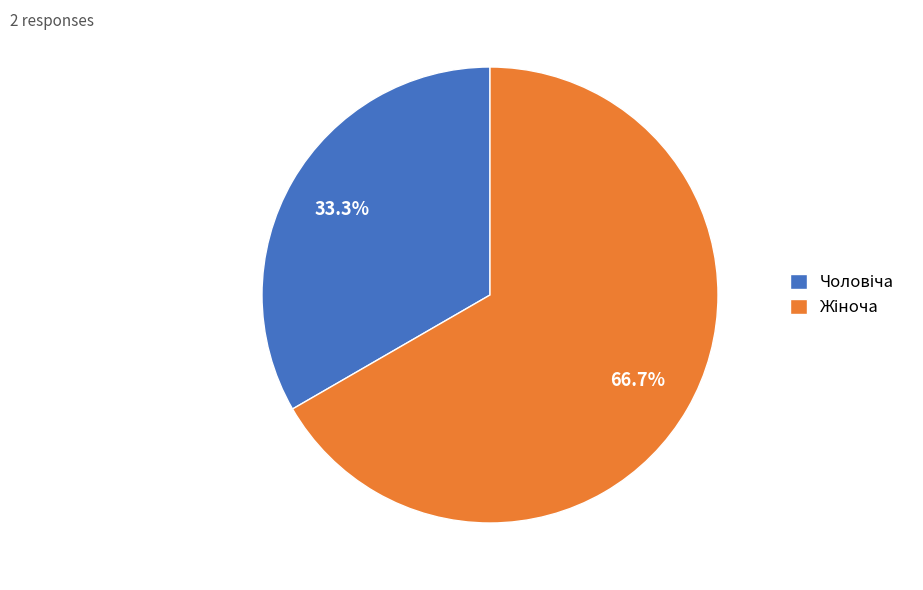

Does any single category account for the majority?

Yes